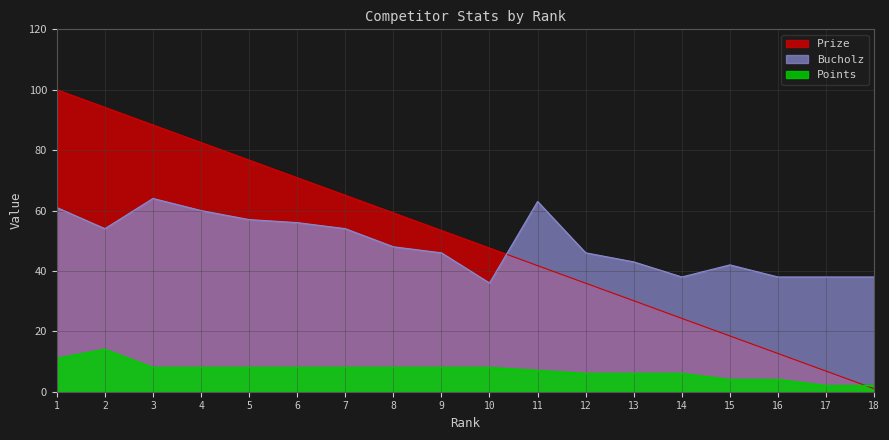

True or false: Prize and Bucholz intersect in this chart.

True